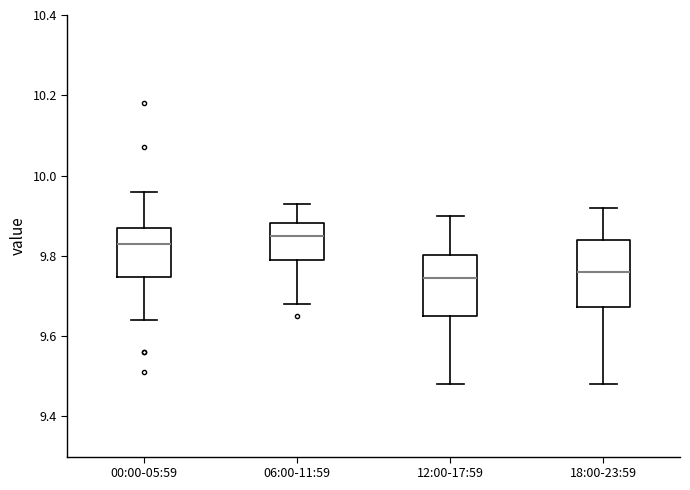

Where does the upper whisker of the box for 00:00-05:59 end on the y-axis? The values are not printed on the chart, so give them approximately, as read against the axis.

9.96